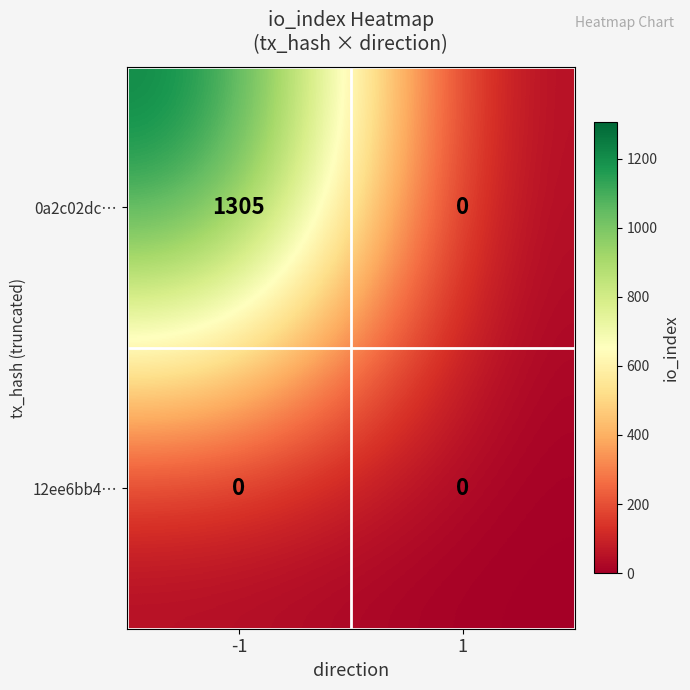

At -1, list the series in order from smallest to largest.

12ee6bb4…, 0a2c02dc…